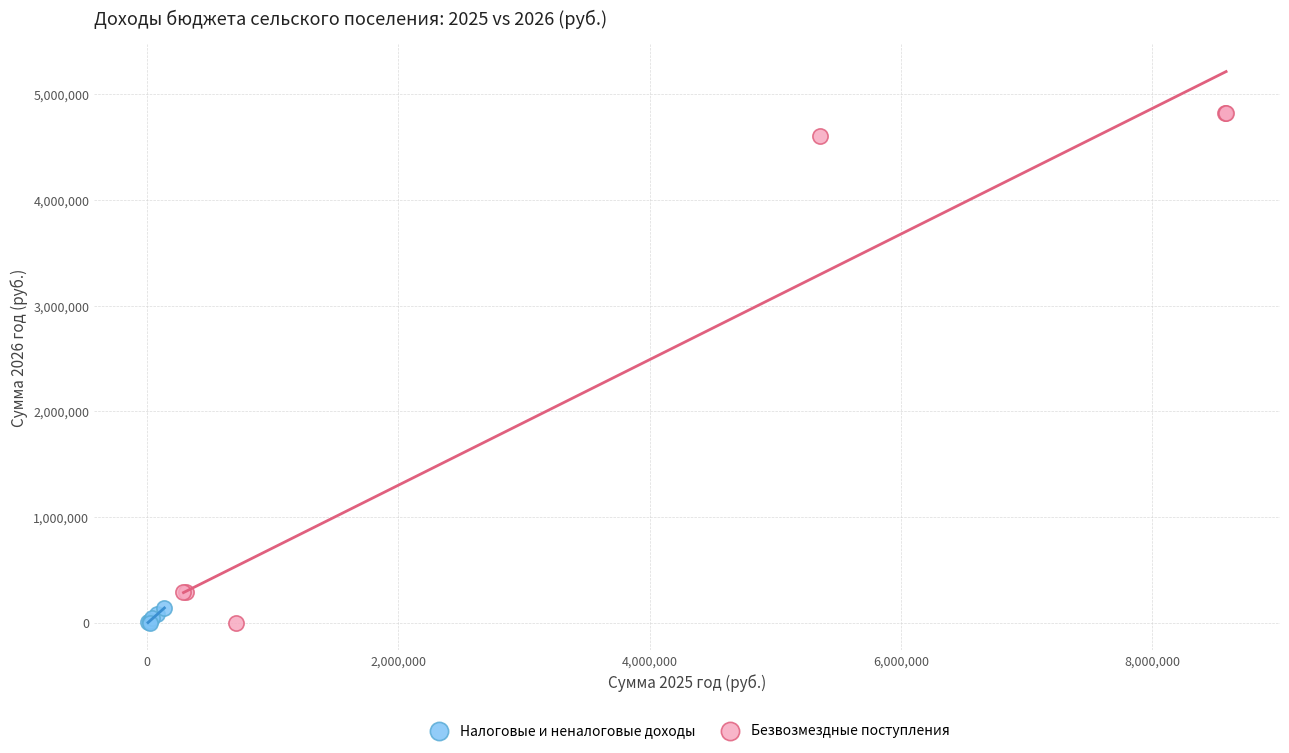

Which series reaches the maximum Y coordinate?

Безвозмездные поступления